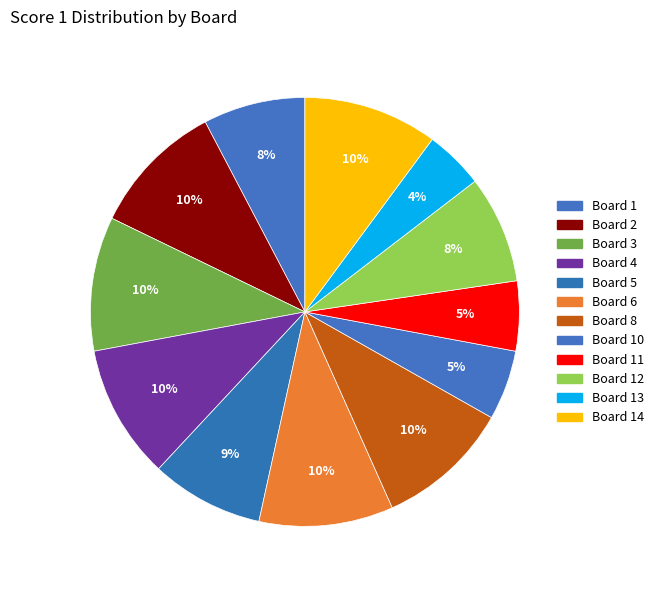

Which category has the smallest portion of the pie?

Board 13